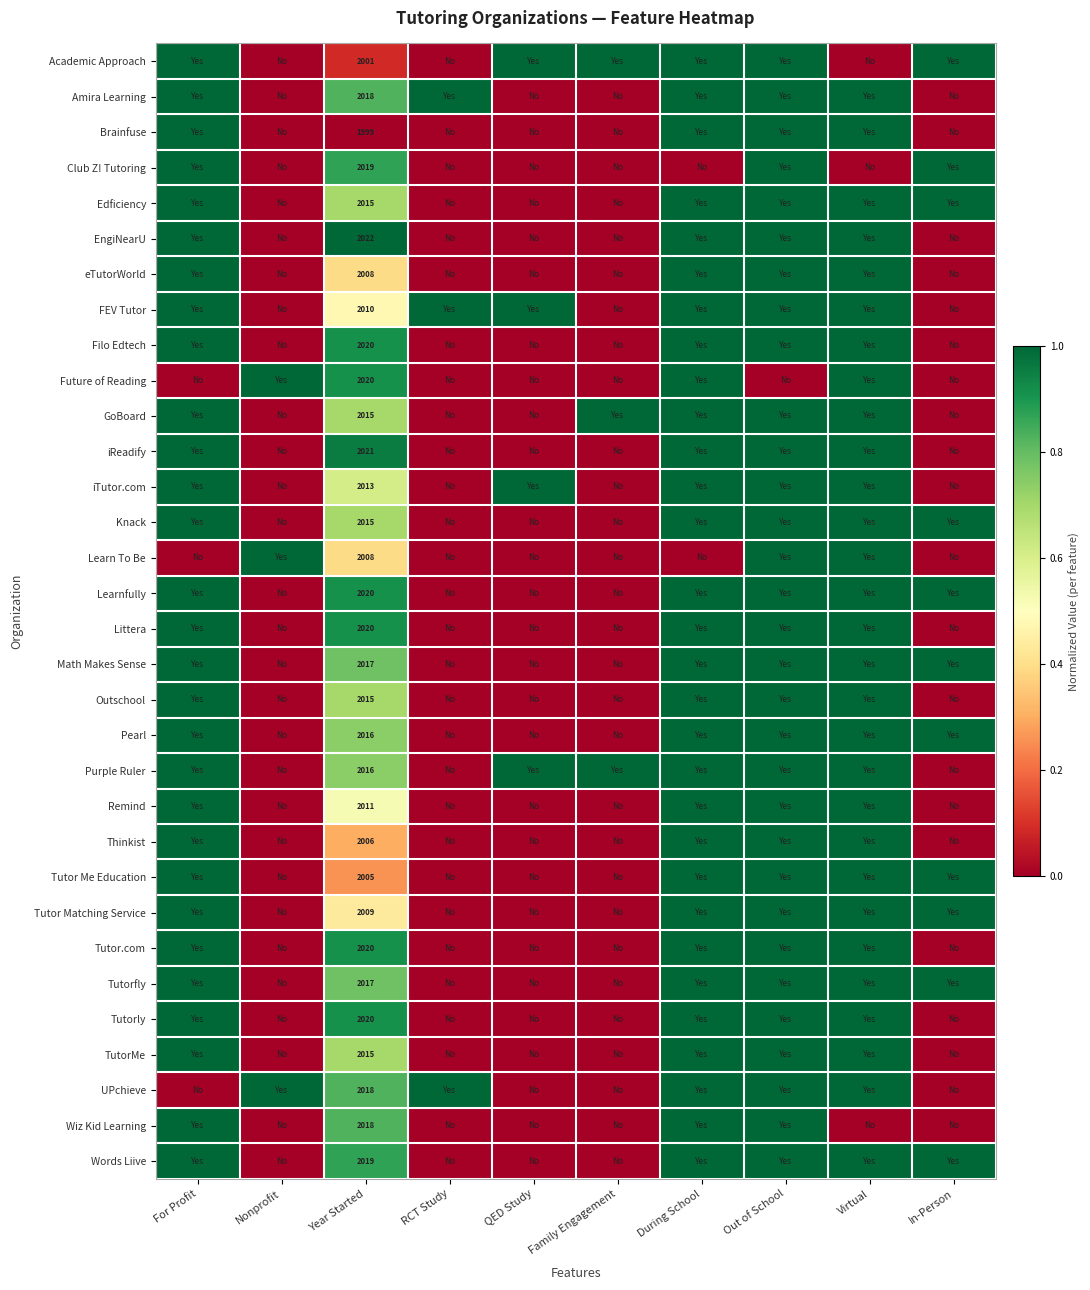

What is the sum of the Brainfuse values at RCT Study and For Profit?

1.0